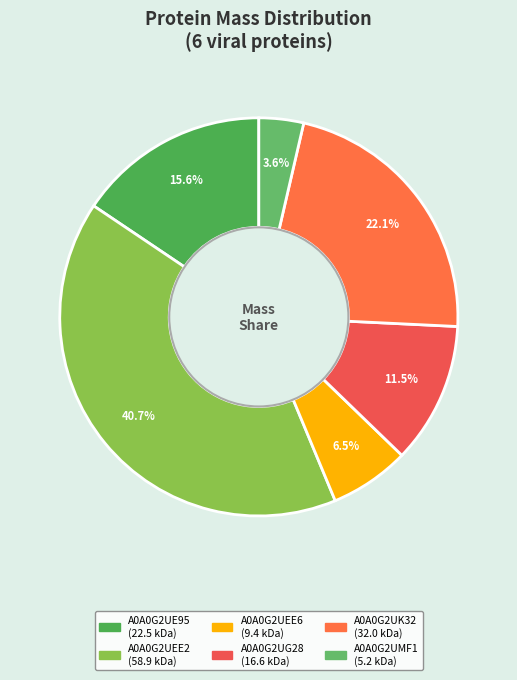

To the nearest percent, what portion does A0A0G2UEE6 represent?

6%